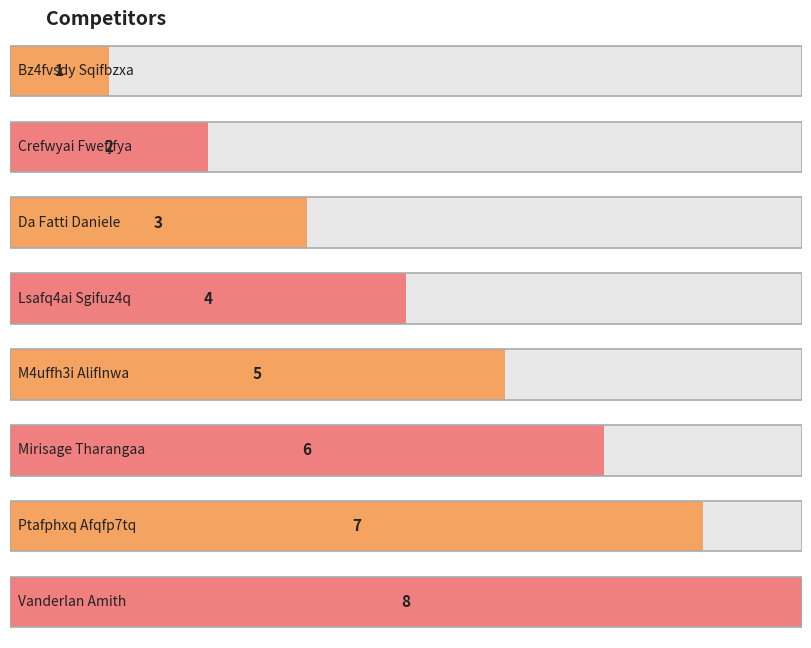

Which category has the highest value across all series?

Vanderlan Amith